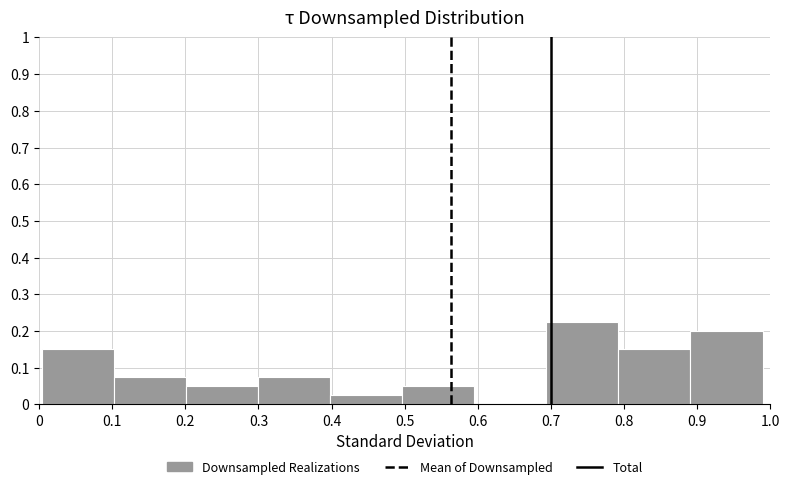

What is the height of the bar covering 0.79 to 0.89 on the x-axis? Neither the bar edges nor the heights are printed on the chart, so give them approximately, as read against the axes.

0.15